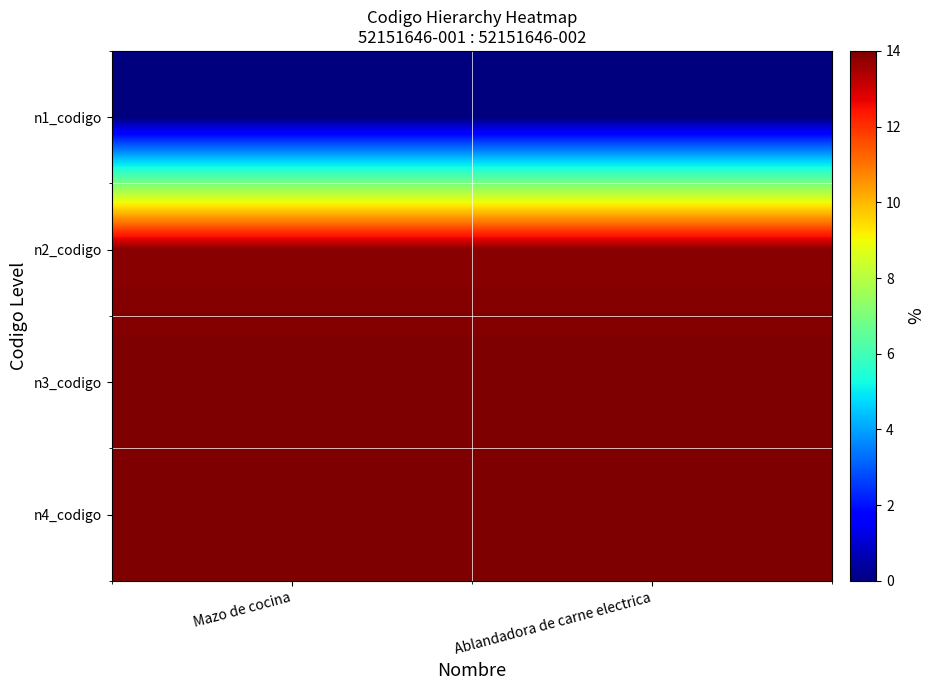

Which has a higher value, Ablandadora de carne electrica or Mazo de cocina?

Ablandadora de carne electrica